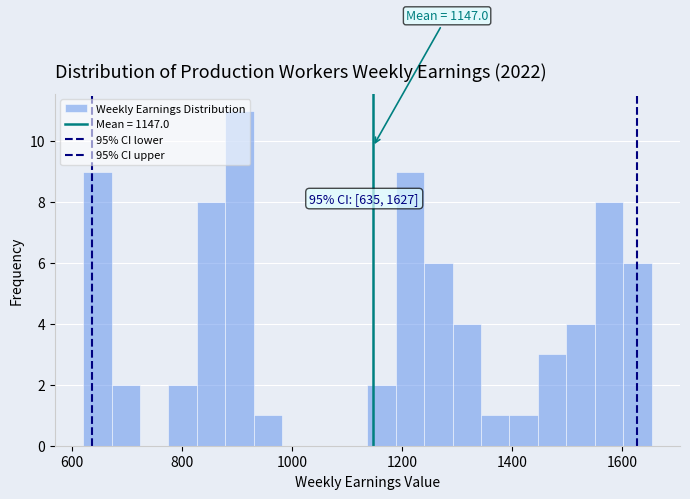

Around what value on the x-axis is the tallest bar? Give the approximate position of its centre, as read against the axis.

900